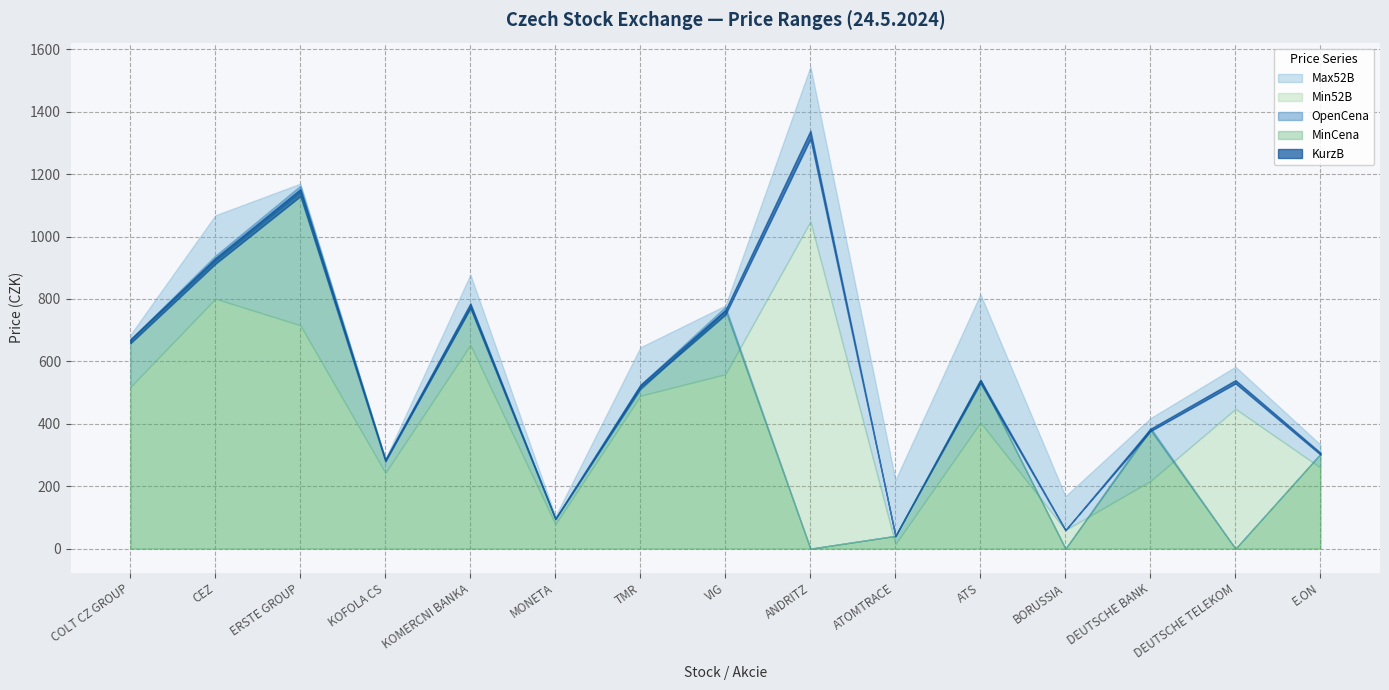

How many data points in MinCena are above 380?

7